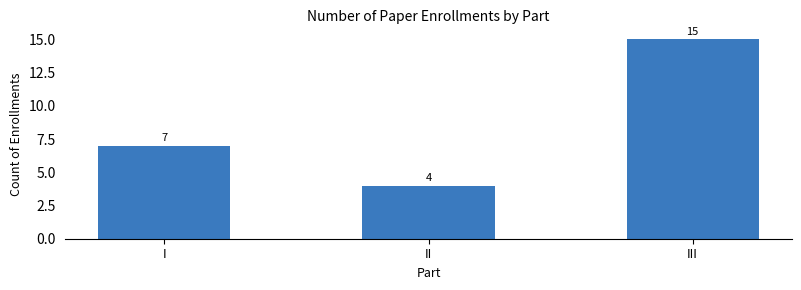

What is the value of the 3rd bar from the left?

15